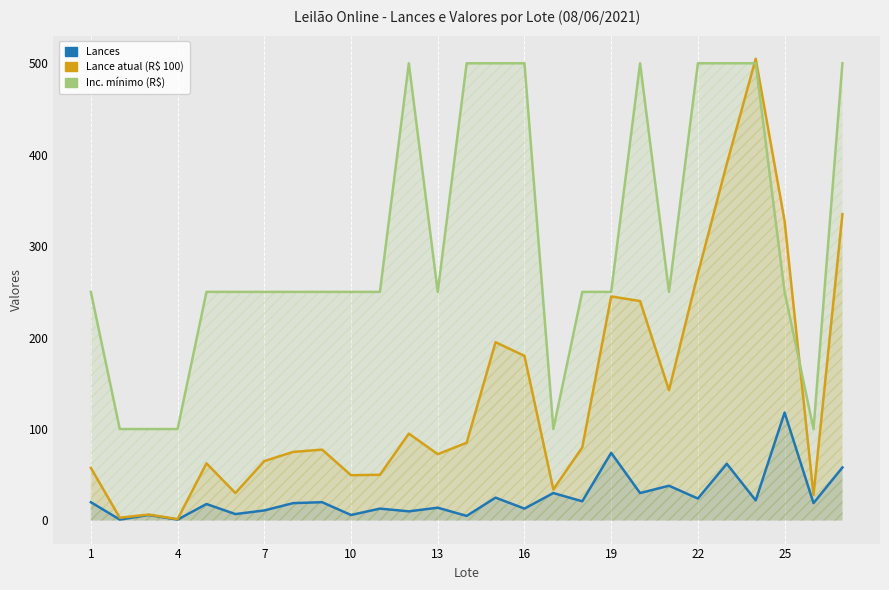

Does the chart display data point markers on the line(s)?

No